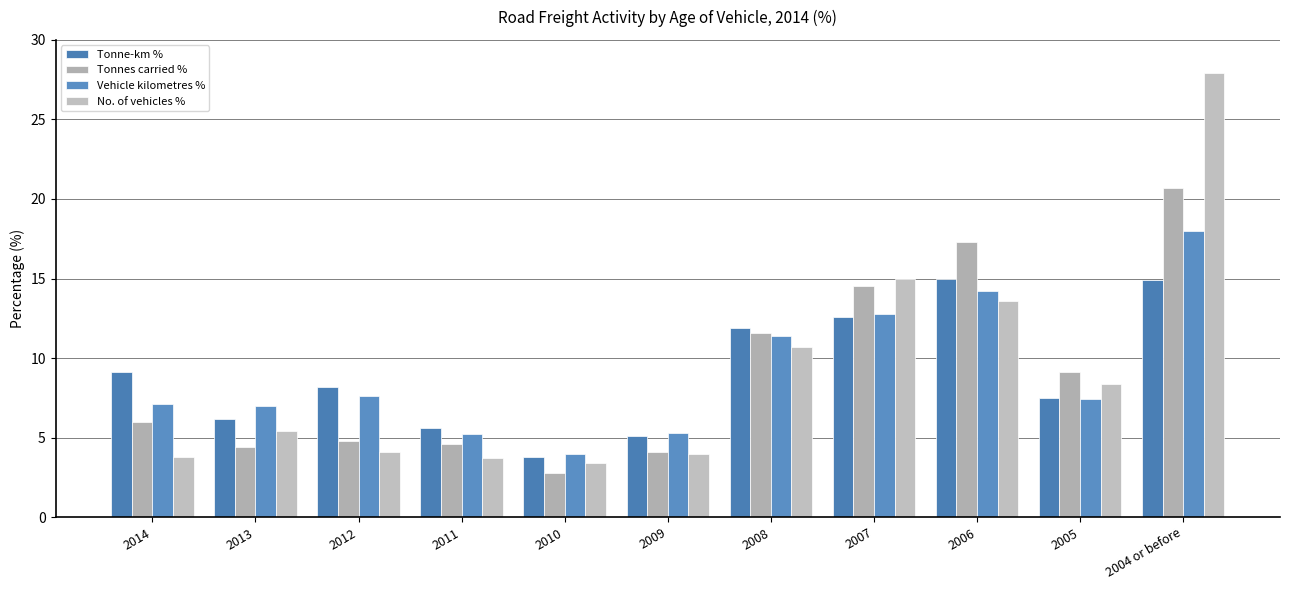

What is the value of the Vehicle kilometres % bar at the 3rd from the left?

7.6